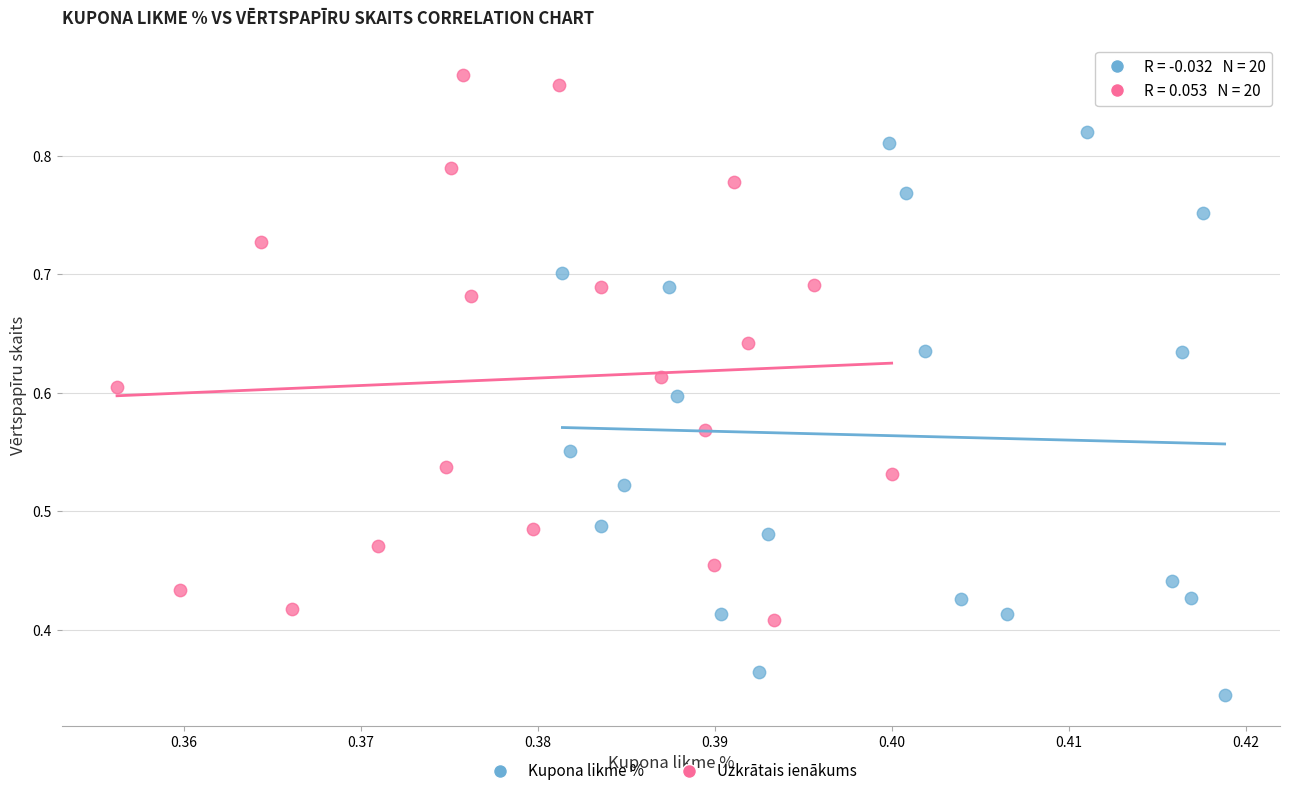

Which series reaches the maximum Y coordinate?

Uzkrātais ienākums